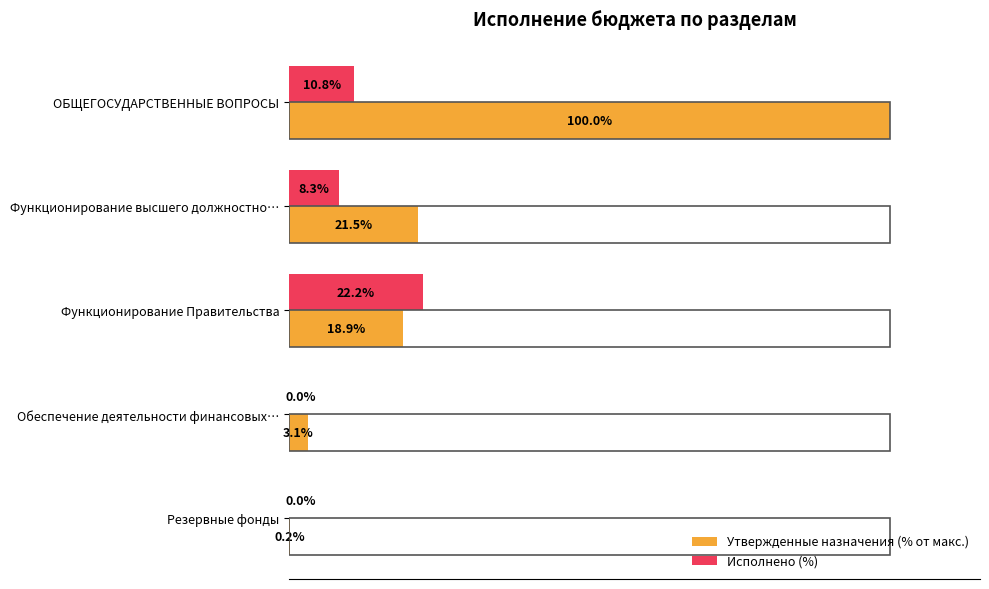

At which category is the sum across all series the highest?

ОБЩЕГОСУДАРСТВЕННЫЕ ВОПРОСЫ